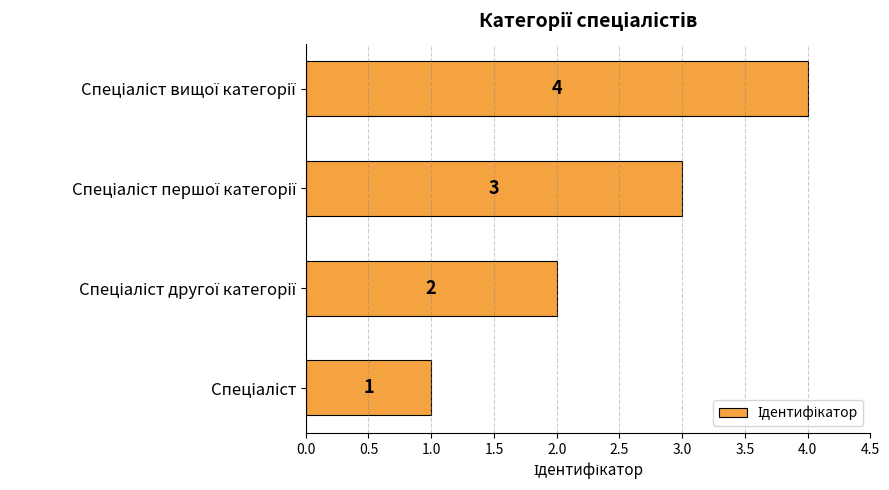

What is the sum of all values?

10